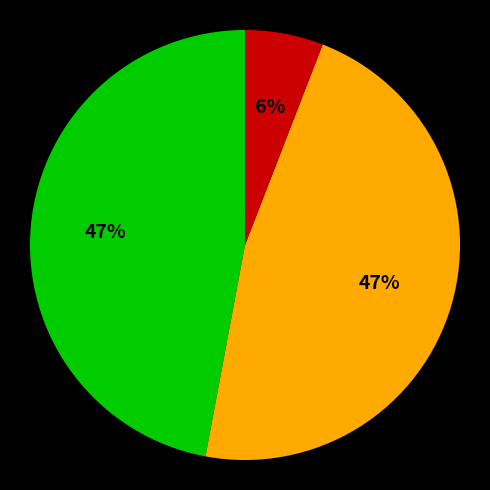

Is there a majority slice in this chart?

No